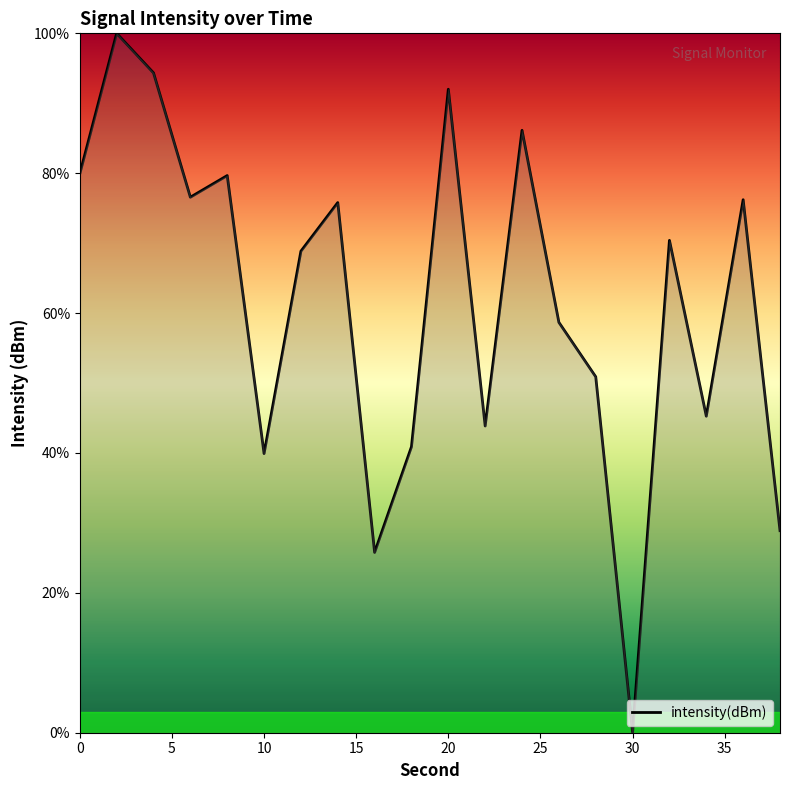

What is the difference between the maximum and minimum values?

100.0